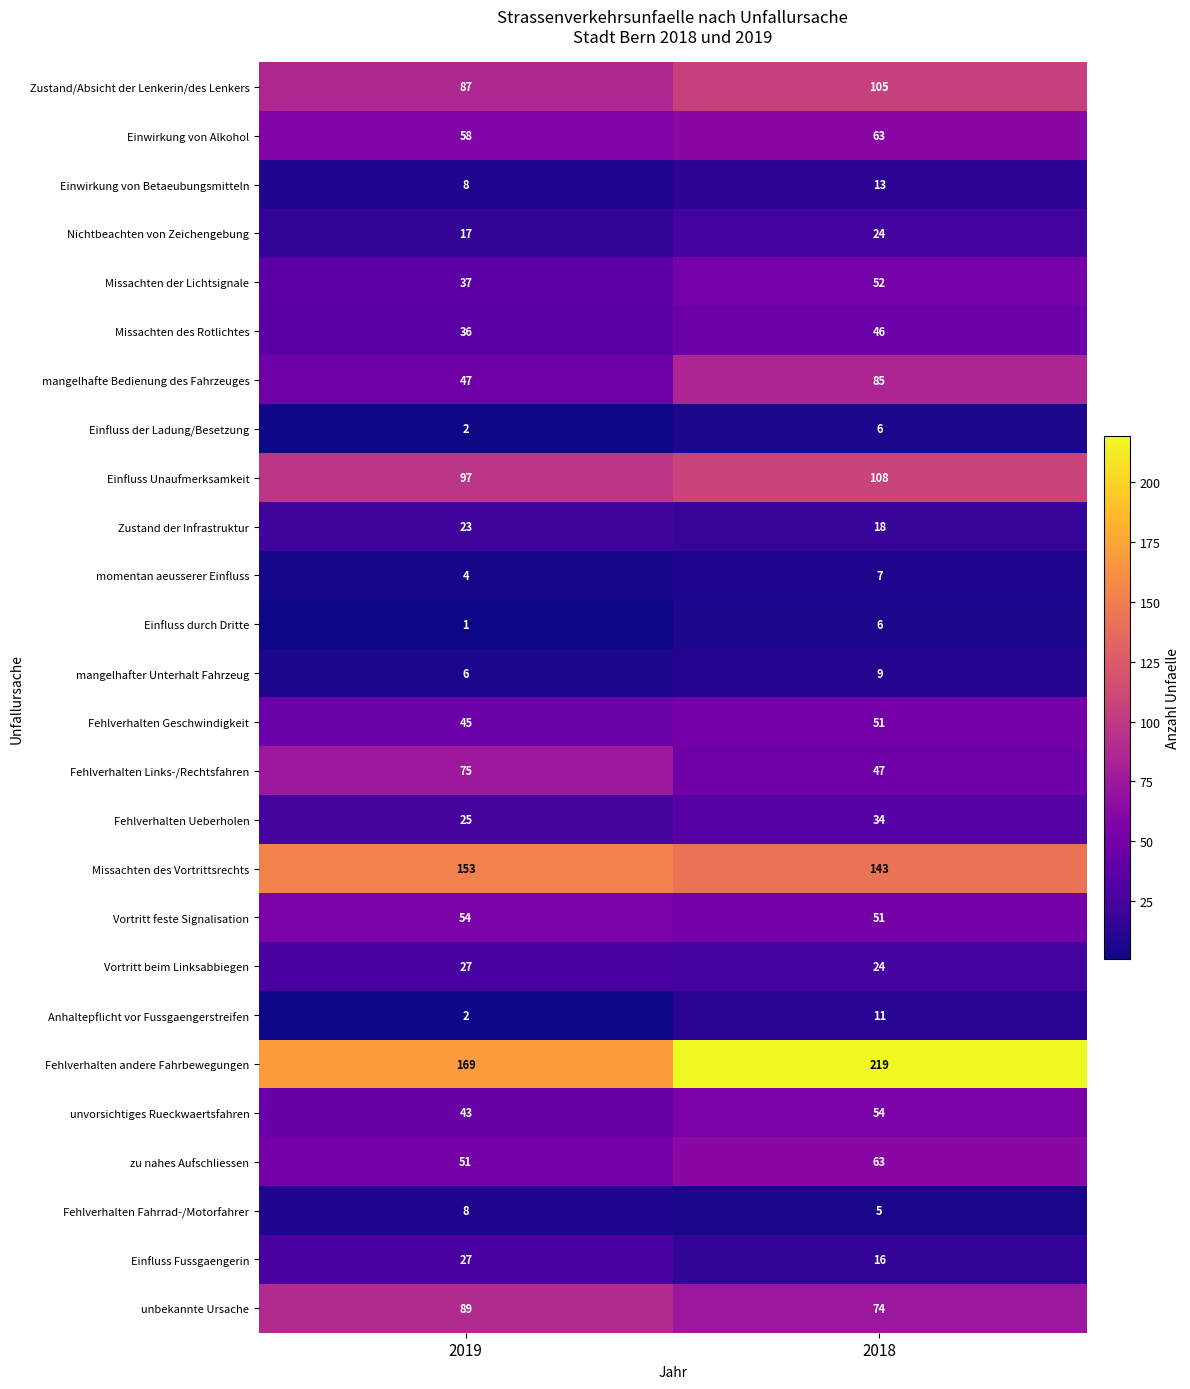

Where is Zustand der Infrastruktur nearest to the value 20?

2018